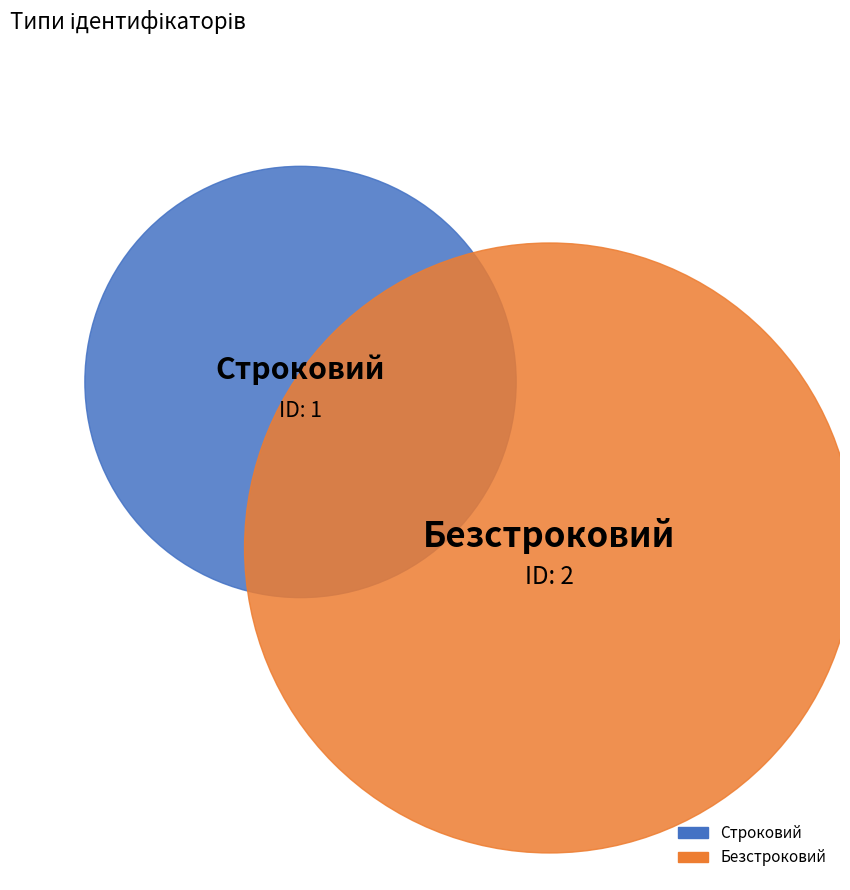

To the nearest percent, what is the difference between the largest and smallest slice percentages?

33%